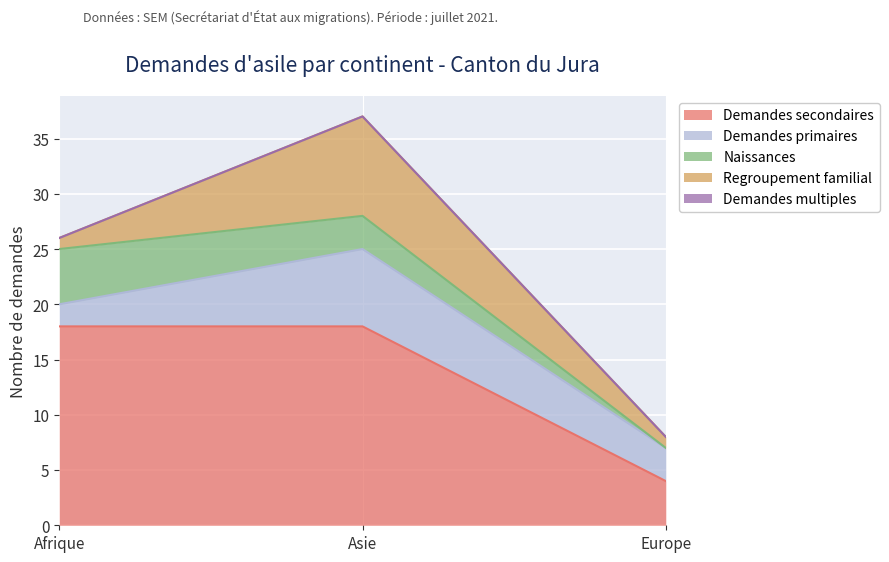

What are all the series names shown in the legend?

Demandes secondaires, Demandes primaires, Naissances, Regroupement familial, Demandes multiples